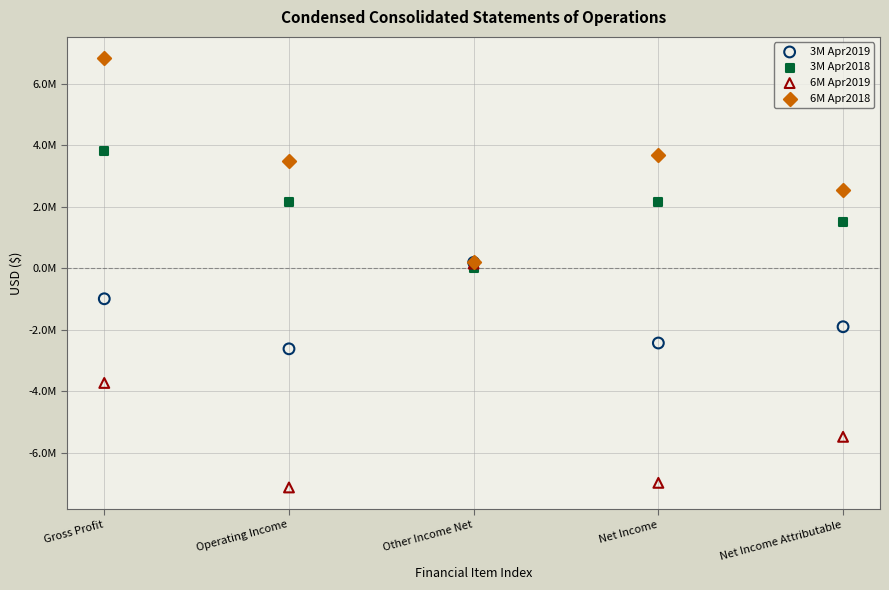

What are all the series names shown in the legend?

3M Apr2019, 3M Apr2018, 6M Apr2019, 6M Apr2018